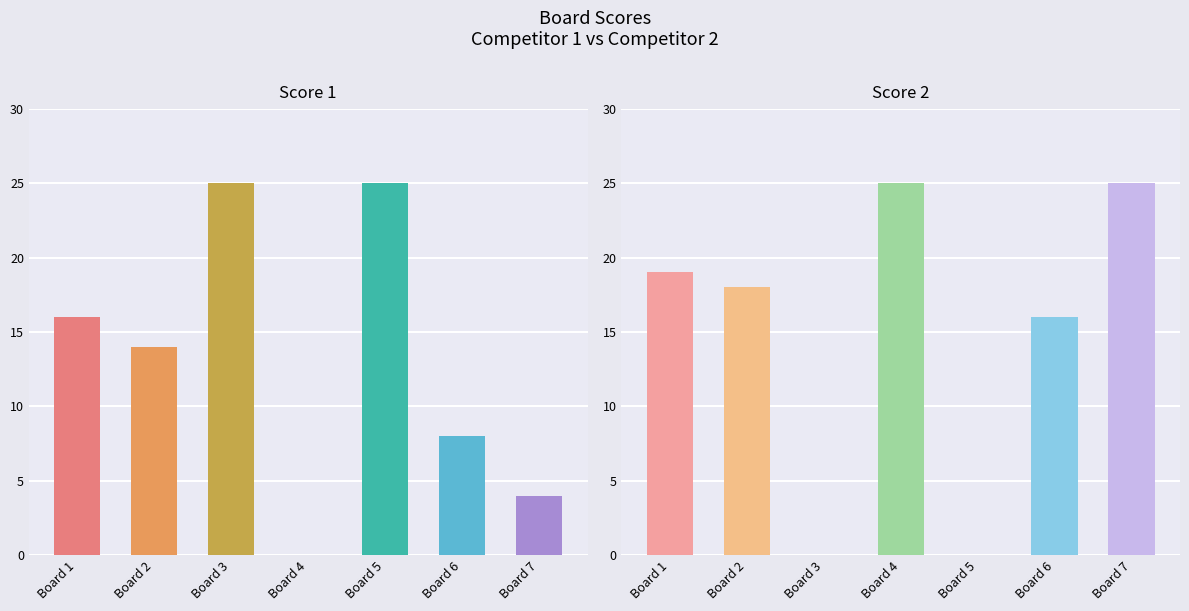

List the series in order of their peak value, highest first.

Score 1, Score 2